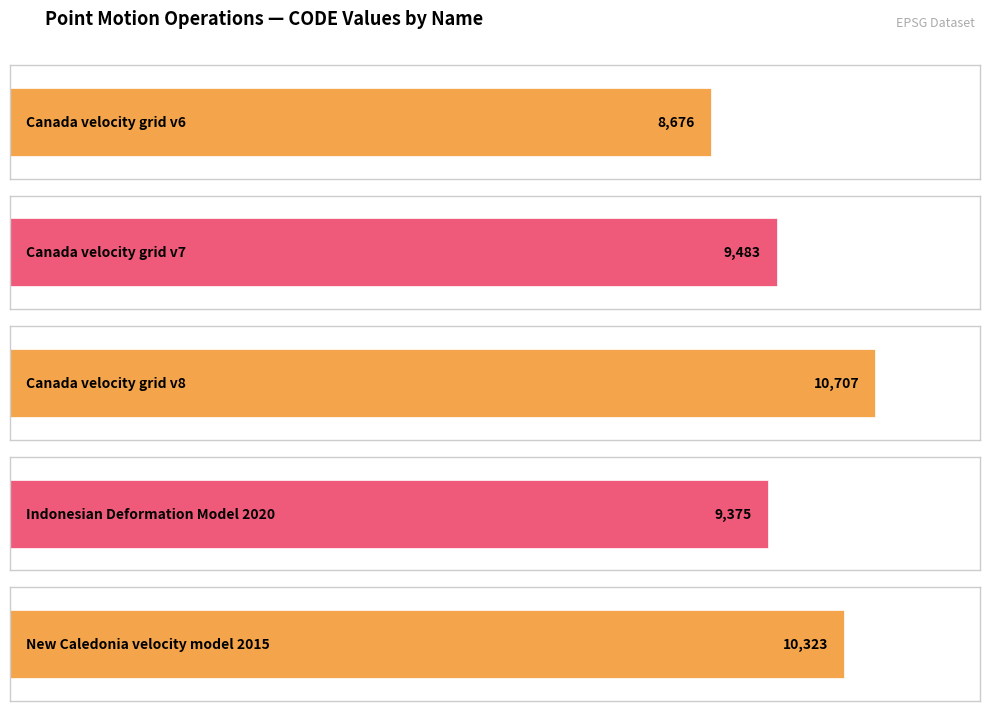

What is the sum of all values?

48564